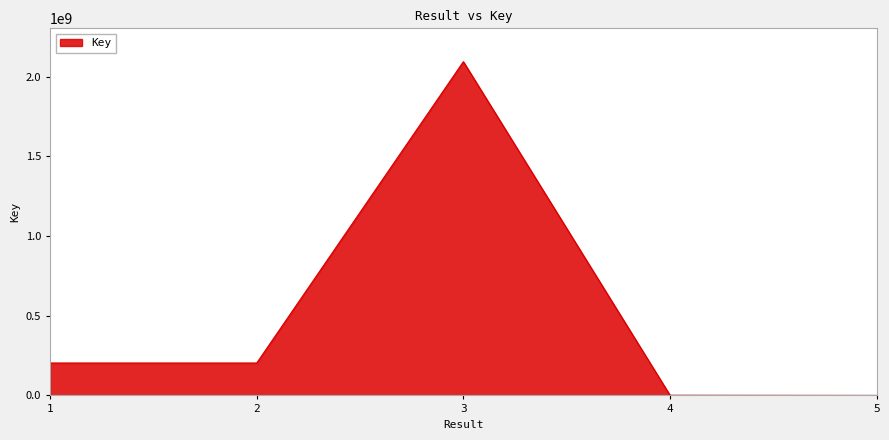

The chart shows a value of 3521885401 at 3. True or false?

False